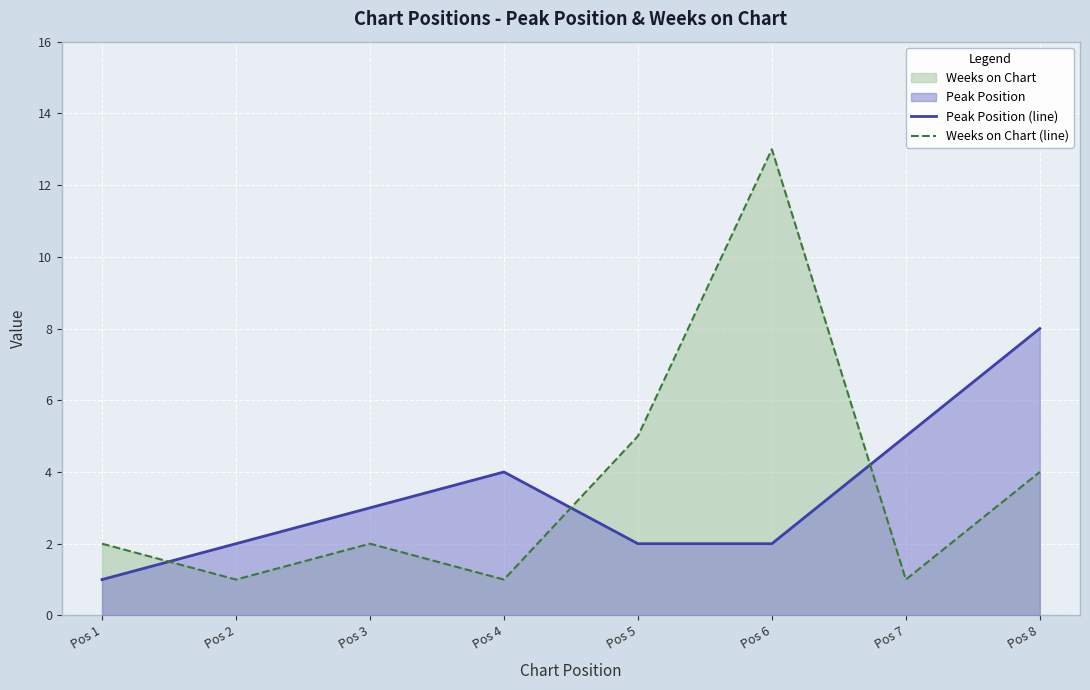

At how many categories does at least one series exceed 5?

2